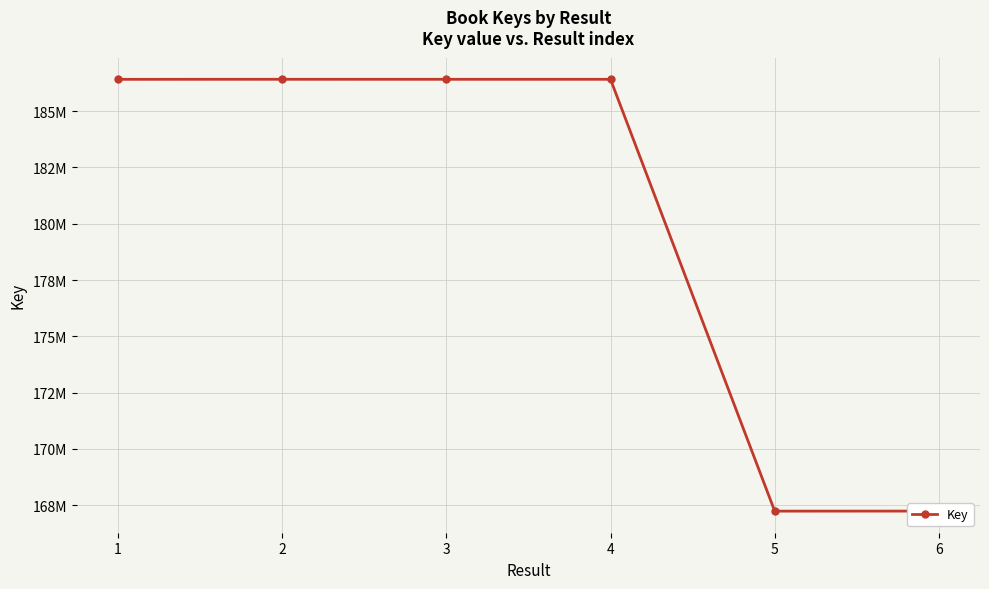

How many data points are above 186413499?

2